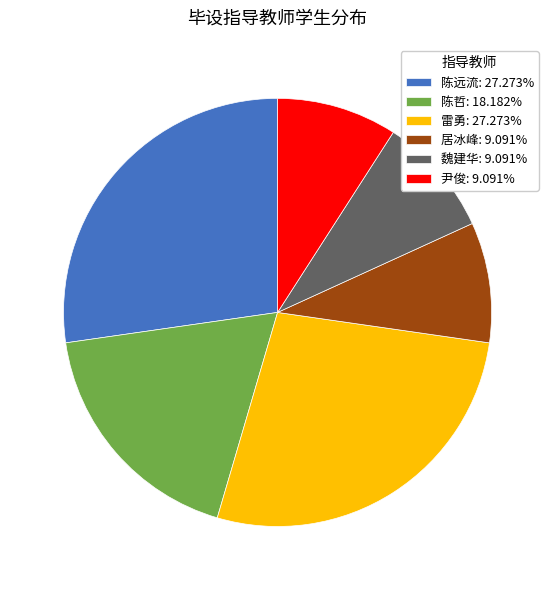

Does any single category account for the majority?

No